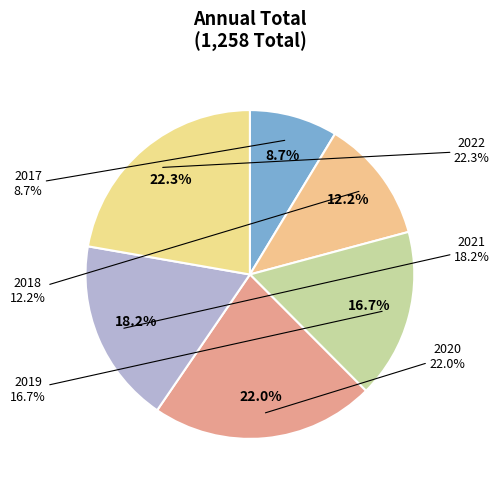

Combined, what portion of the pie is 2017 and 2020?

30.7%